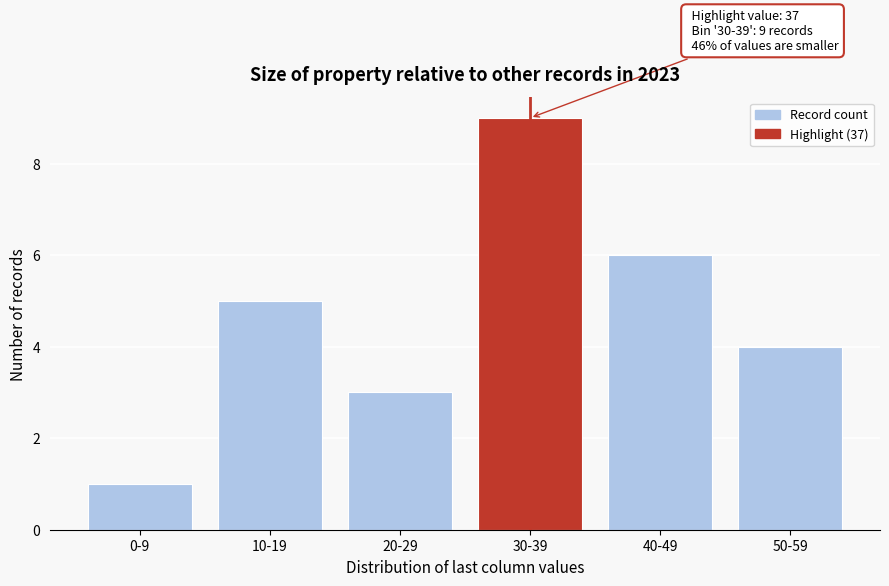

Reading right to left, extract all data points from this chart.

4	6	9	3	5	1